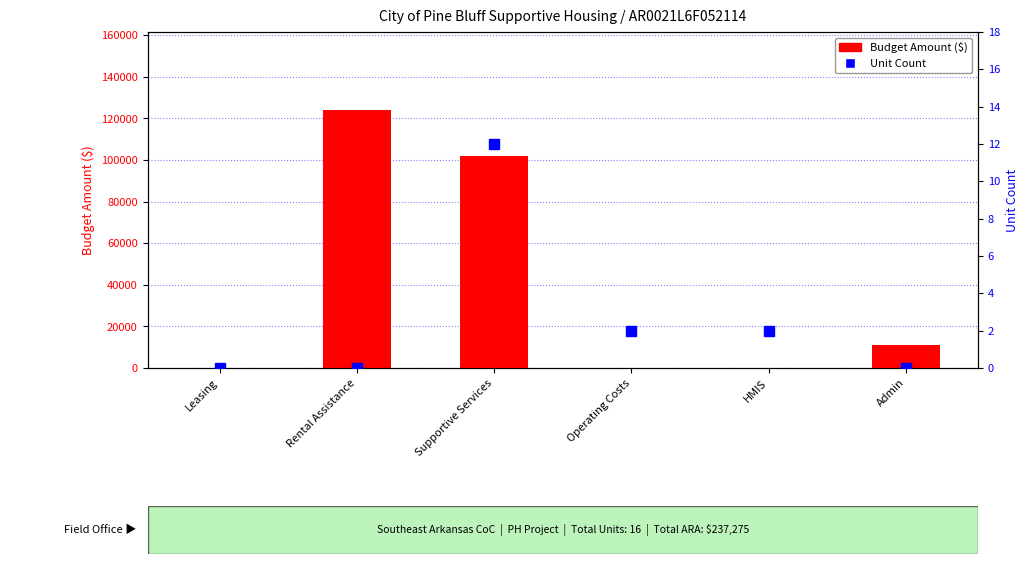

Which category has the highest value in the Unit Count series?

Supportive Services